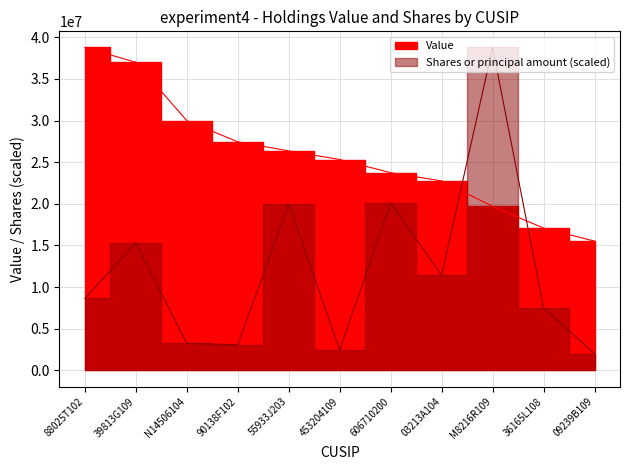

Is the value of Value at 03213A104 greater than the value of Shares or principal amount at 09239B109?

Yes